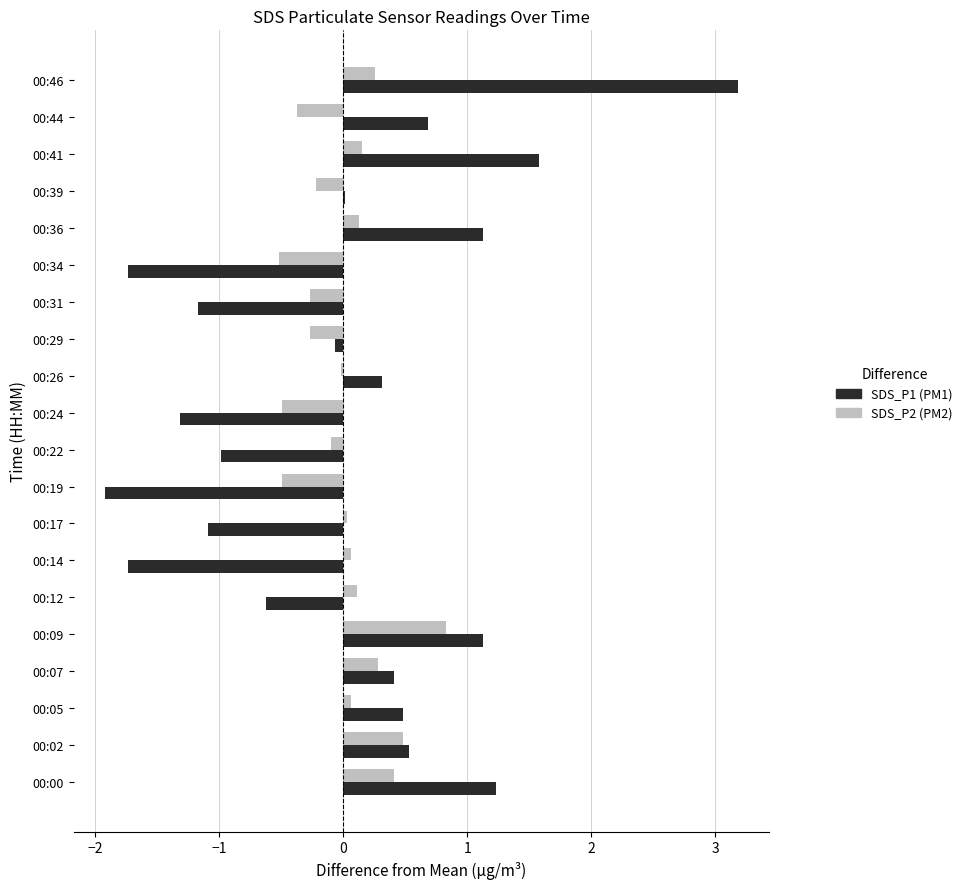

What is the total value across all series at 00:34?

-2.3